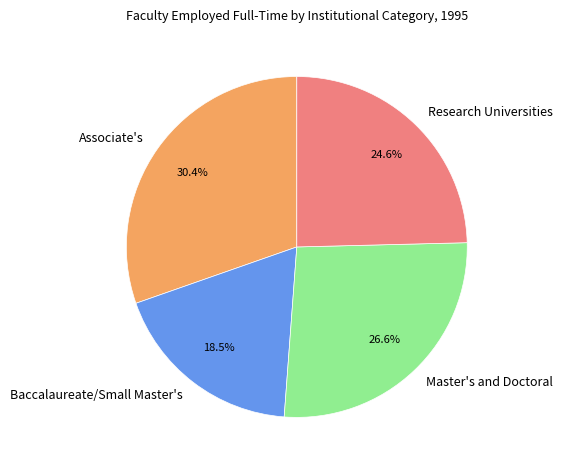

Which category has the smallest portion of the pie?

Baccalaureate/Small Master's